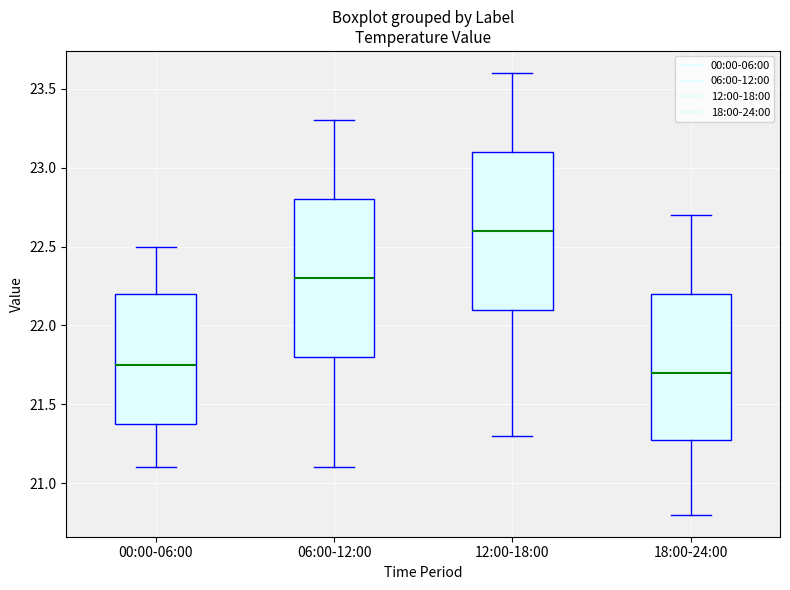

Which box's median line is the highest?

12:00-18:00